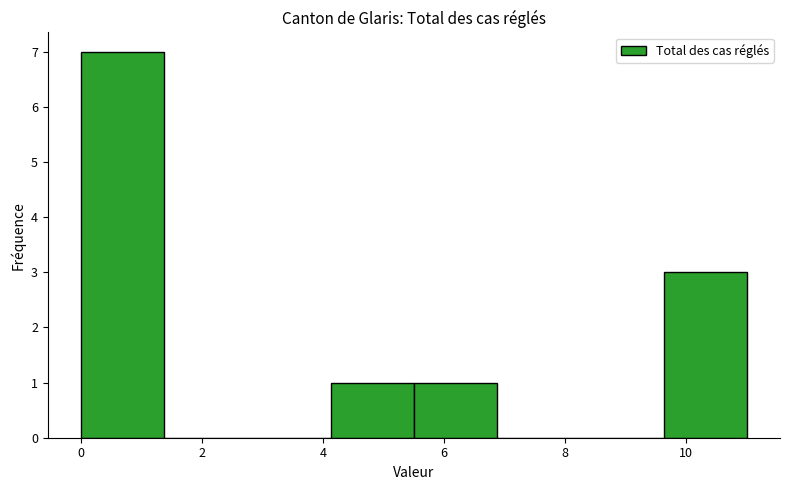

Reading left to right, list every bar in this chart as the range it spans on the x-axis followed by its height. Neither the bar edges nor the heights are printed on the chart, so give them approximately, as read against the axes.

0.0 to 1.4: 7
1.4 to 2.8: 0
2.8 to 4.2: 0
4.2 to 5.6: 1
5.6 to 6.8: 1
6.8 to 8.2: 0
8.2 to 9.6: 0
9.6 to 11.0: 3